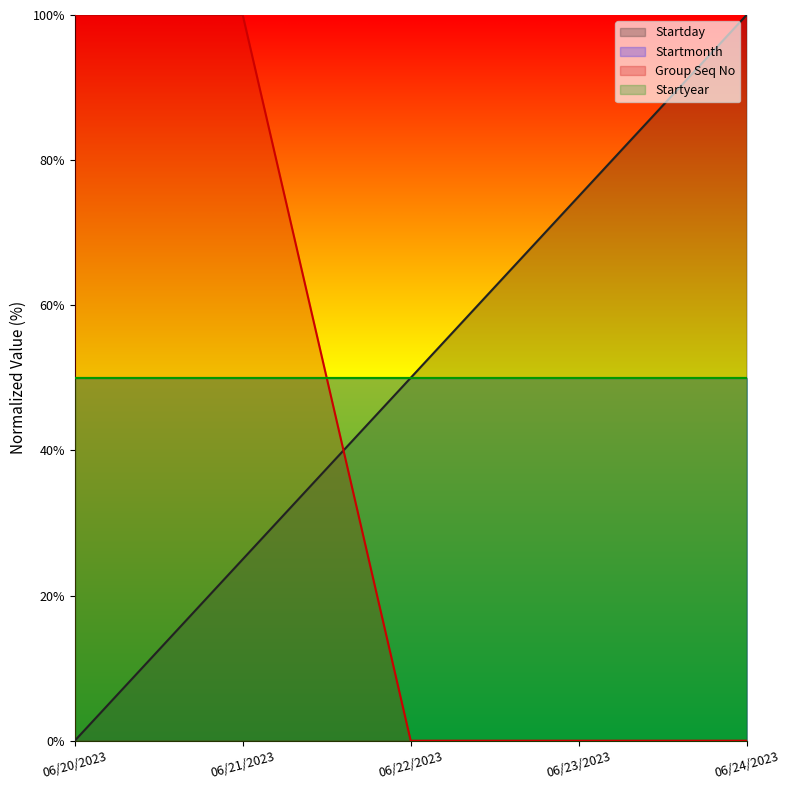

Which series ends up on top after the final intersection of Group Seq No and Startday?

Startday